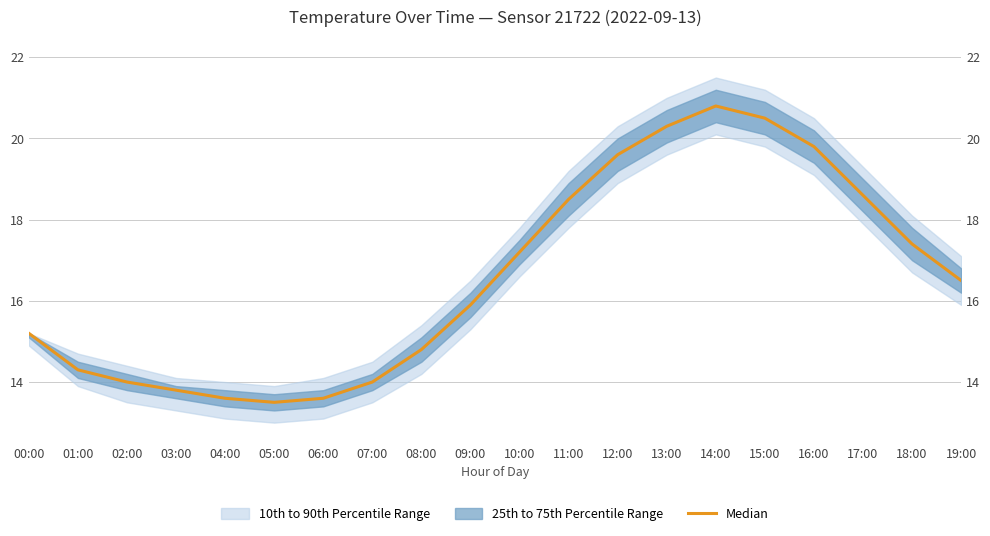

Where is the data nearest to the value 17?

10:00